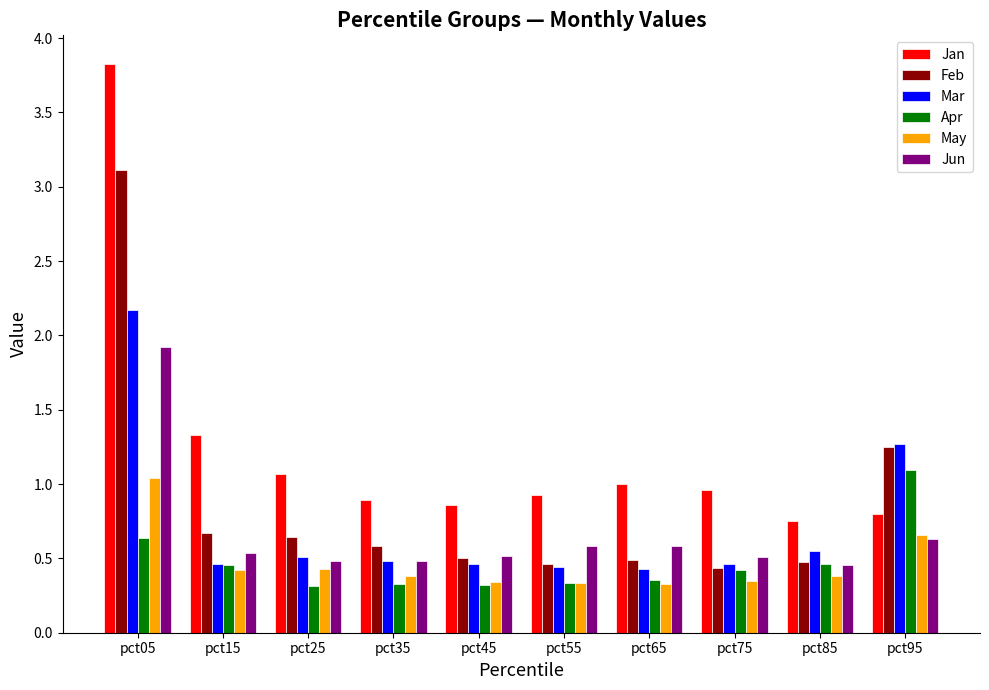

What value does the Jan series have at pct45?

0.9